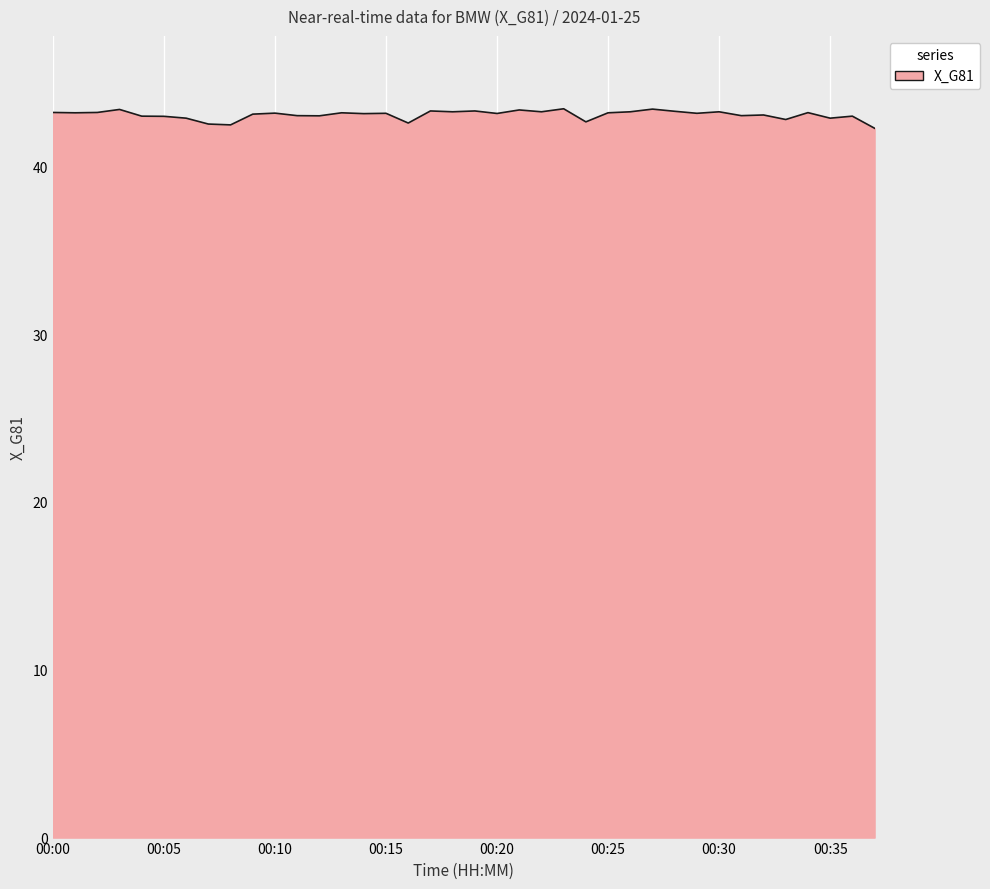

What is the minimum value shown in the chart?

42.3